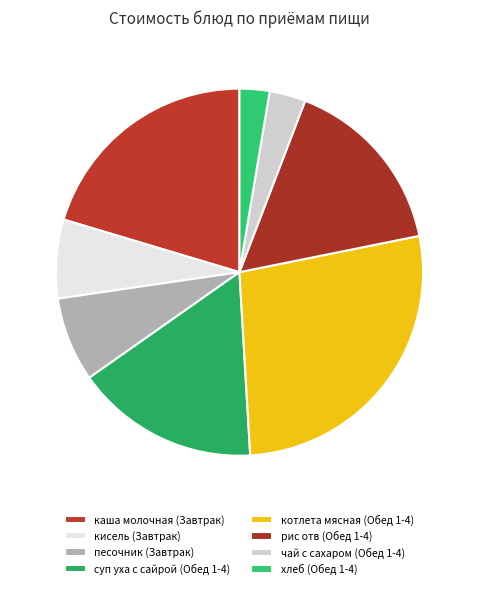

What is the ratio of the value at суп уха с сайрой (Обед 1-4) to the value at песочник (Завтрак)?

2.2